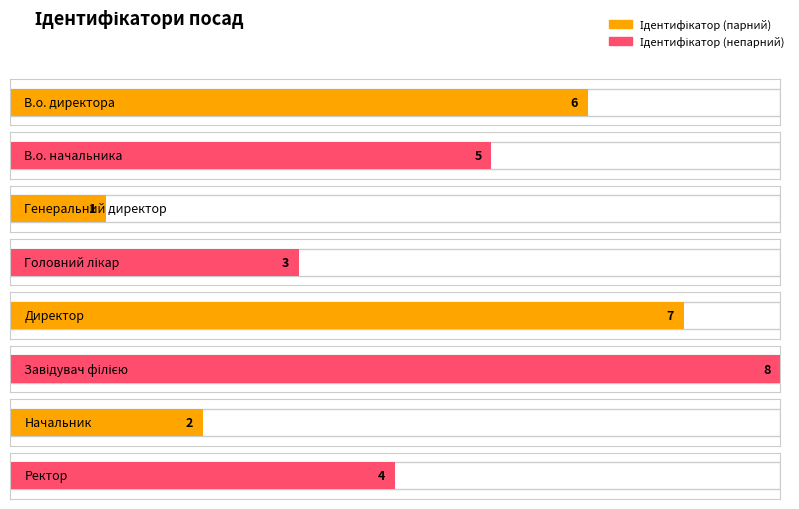

What is the change in value from В.о. директора to Головний лікар?

-3